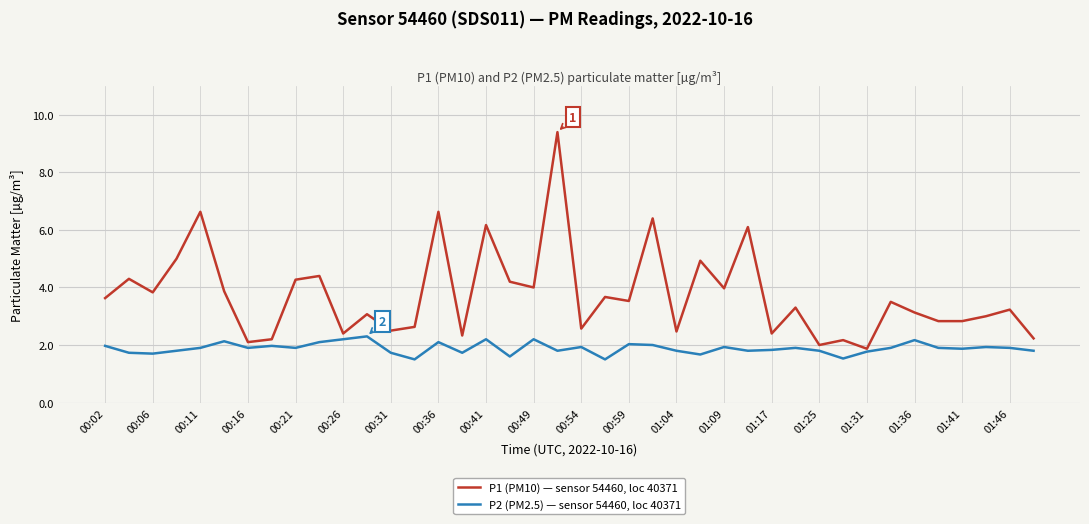

Which series has the widest spread of values?

P1 (PM10) — sensor 54460, loc 40371